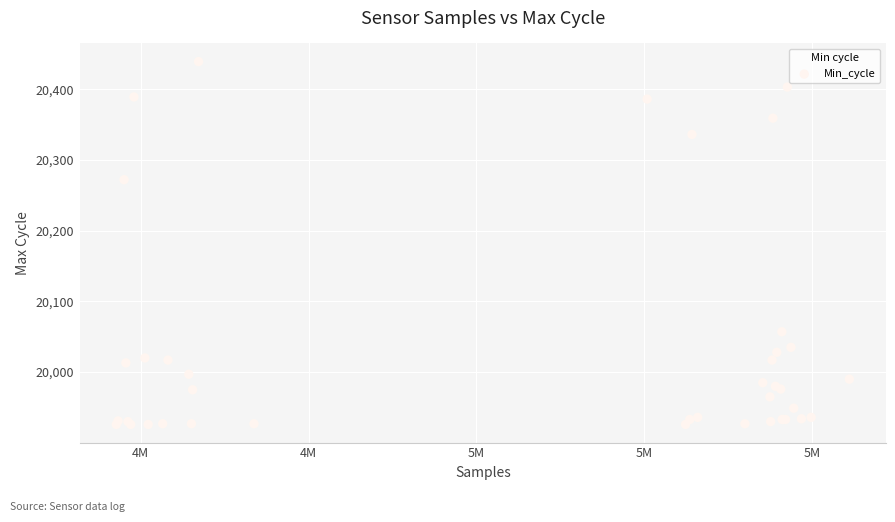

What Y value in the scatter plot is closest to 20182?

20272